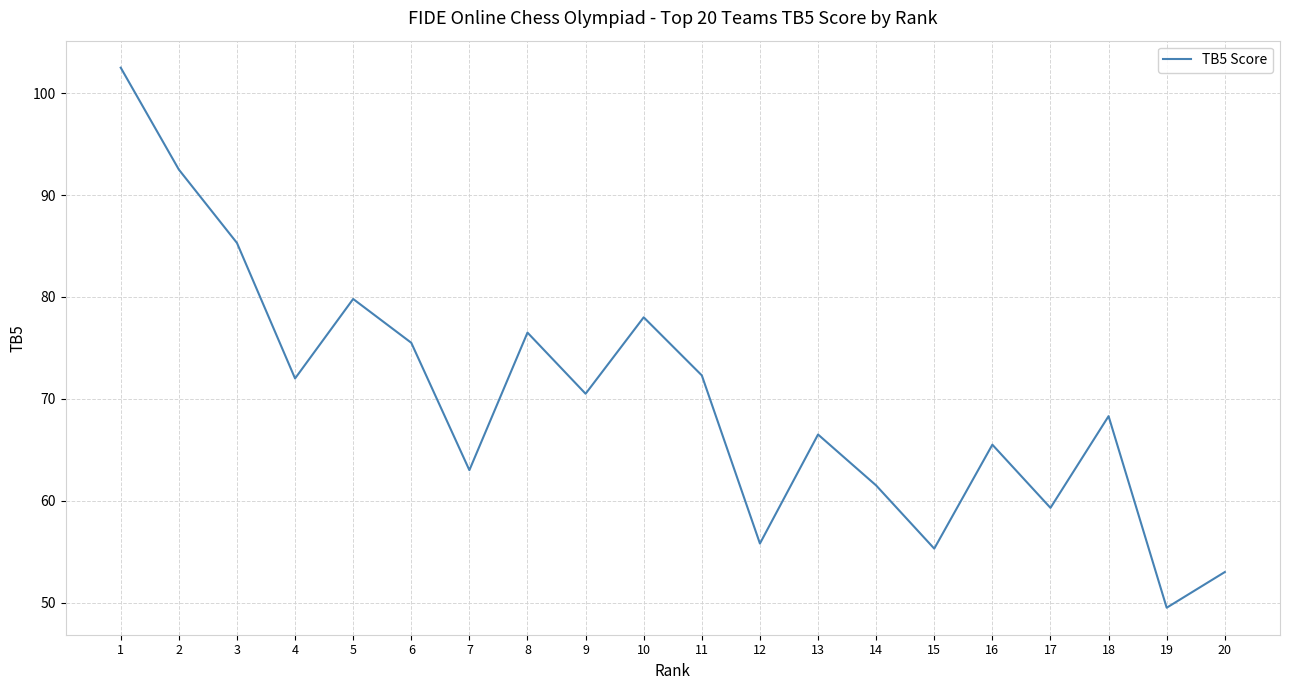

Where does the data first go above 70?

1